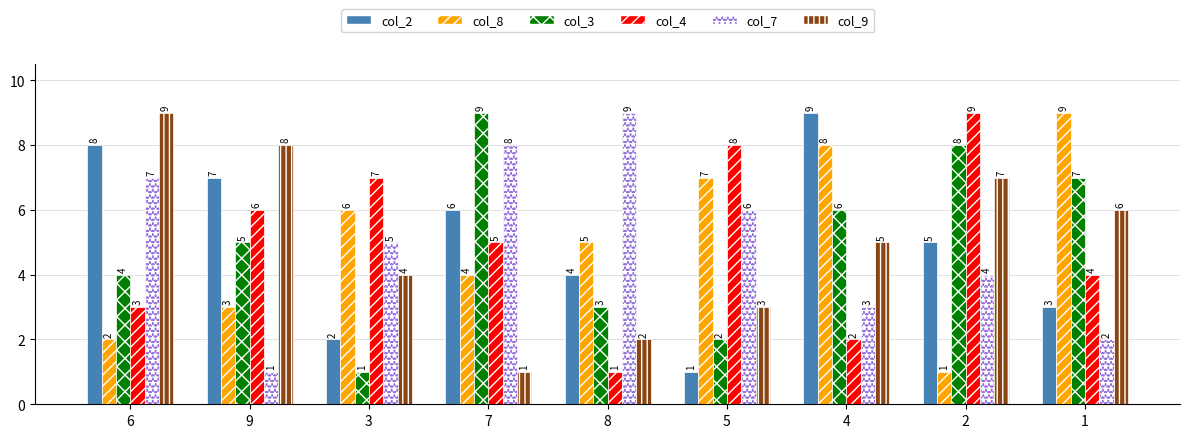

What is the approximate value of col_2 at 7?

6